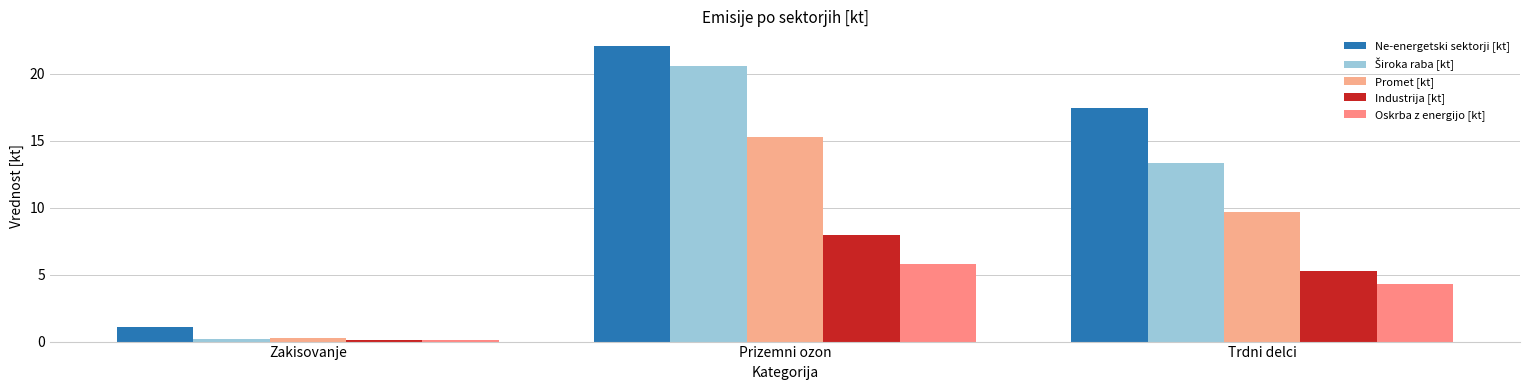

What is the maximum value for Promet [kt]?

15.3